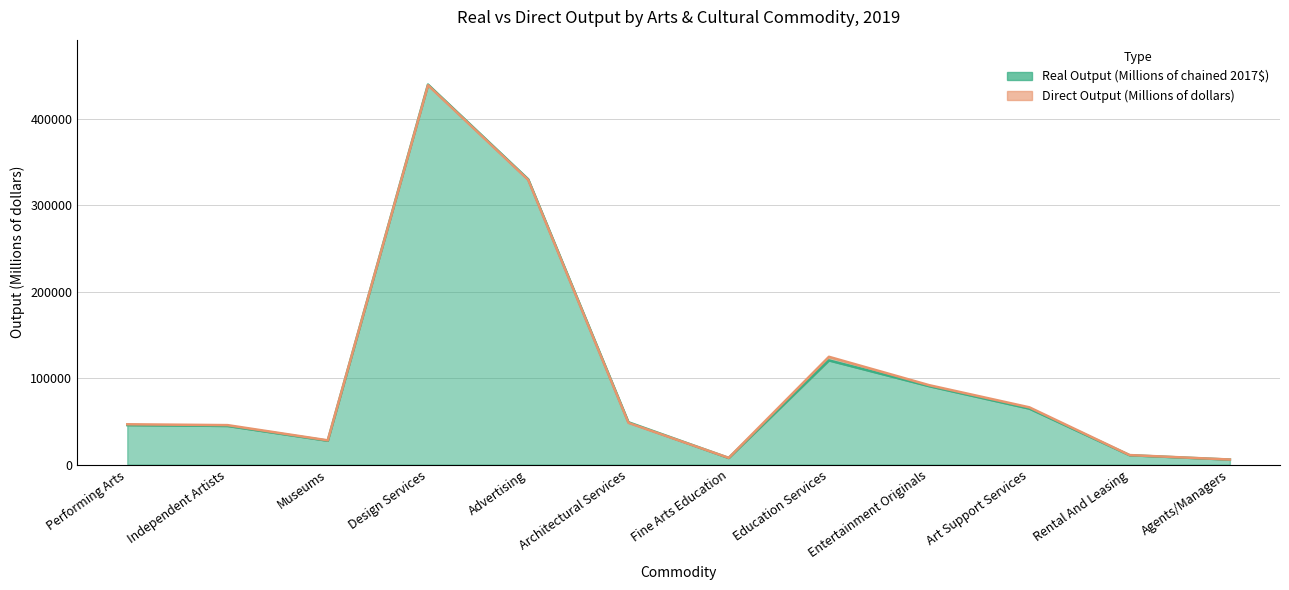

Reading right to left, what are all the values shown in this chart?

Real Output (Millions of chained 2017$): 5805	10863	64786	90762	120574	7698	49010	330098	439709	27653	44754	45760
Direct Output (Millions of dollars): 5919	11067	66276	91925	124767	7862	48359	329419	438974	28130	45714	46693